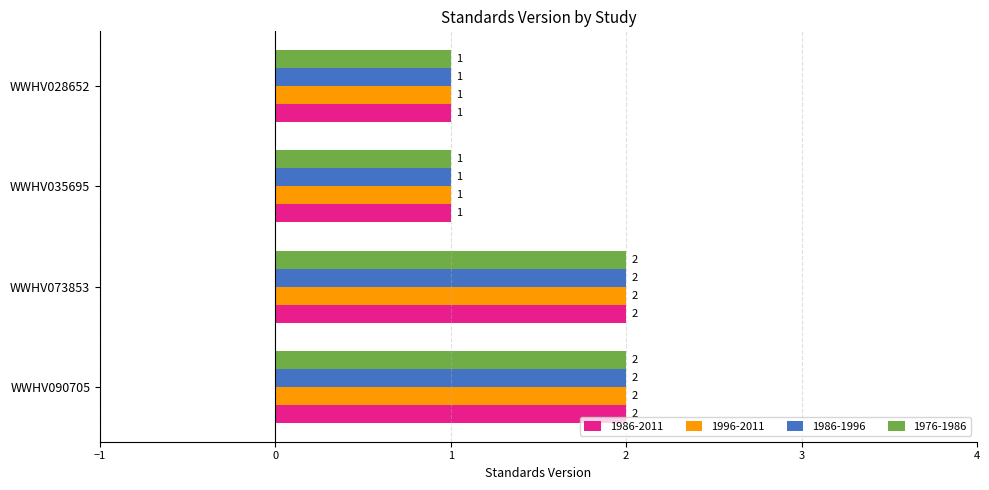

How many 1986-1996 values are between 1 and 2?

4